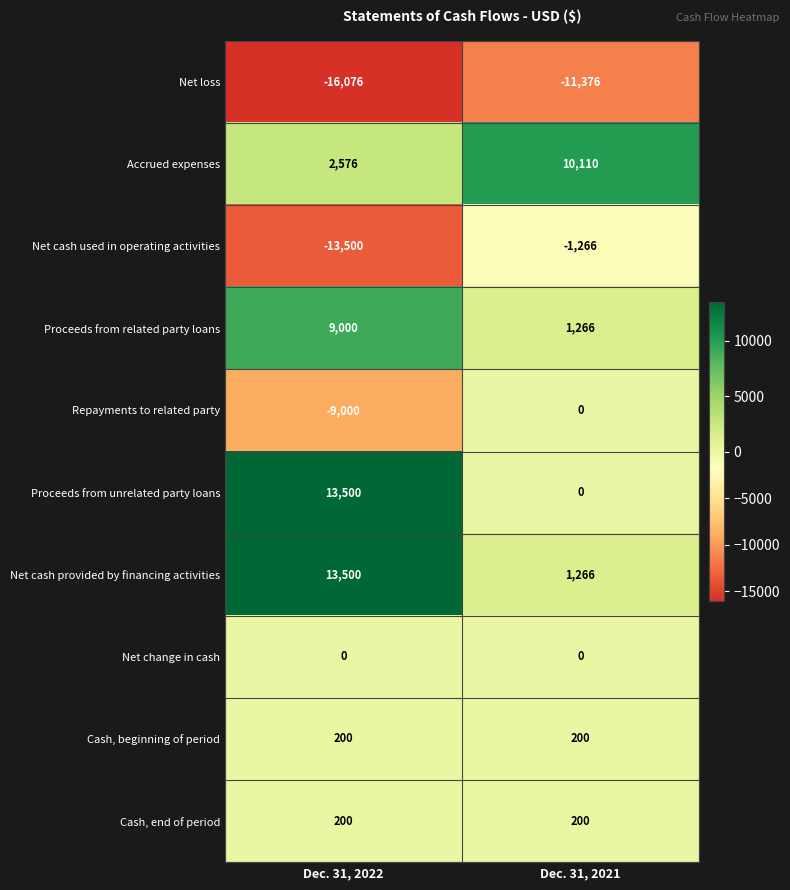

Which series has the largest total across all categories?

Net cash provided by financing activities